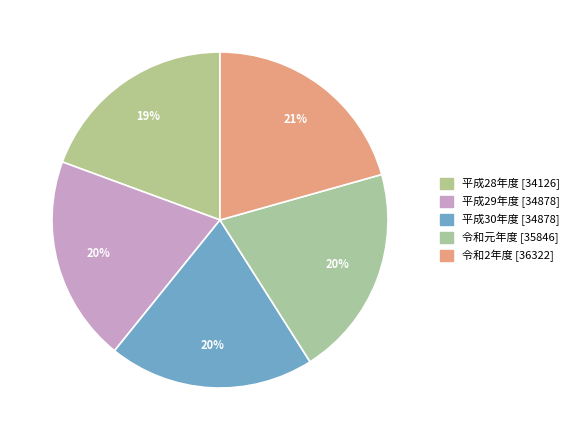

Is there a majority slice in this chart?

No